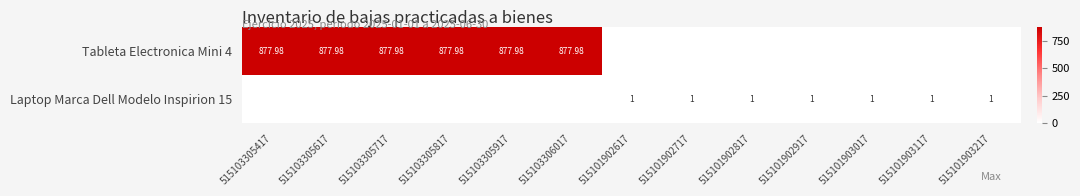

Rank the series by their average value, from highest to lowest.

Tableta Electronica Mini 4, Laptop Marca Dell Modelo Inspirion 15